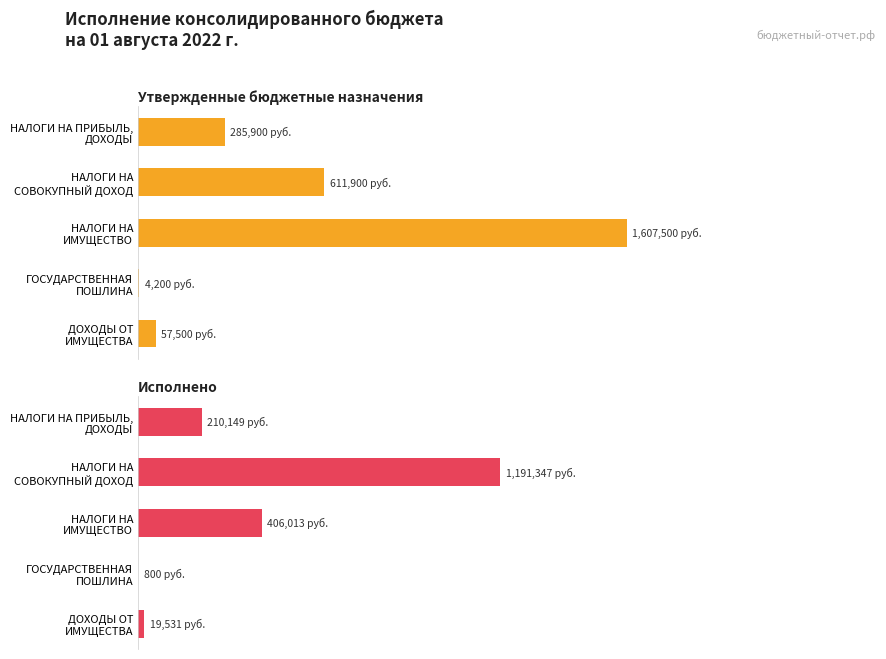

Reading left to right, extract all data points from this chart.

Утвержденные назначения (консол. бюджет): 285900.0	611900.0	1607500.0	4200.0	57500.0
Исполнено (консол. бюджет): 210149.1	1191346.8	406012.8	800.0	19530.8